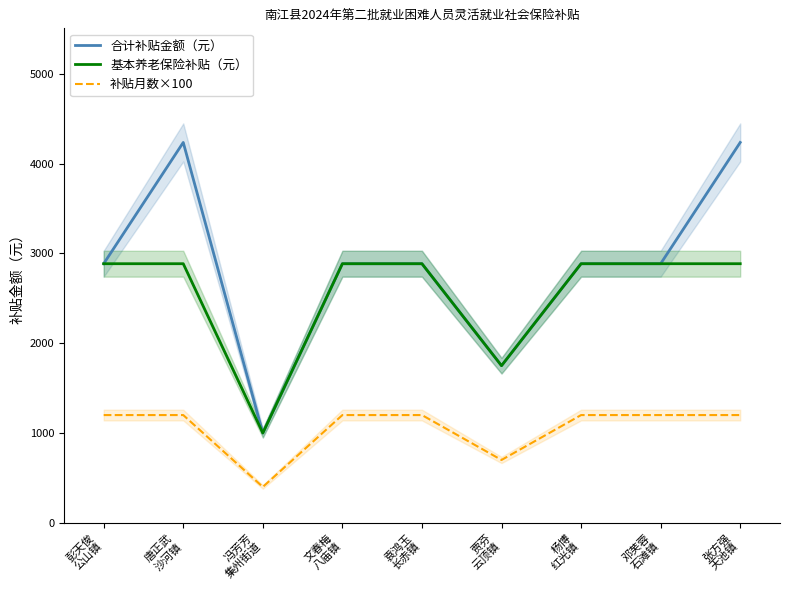

What value does the 补贴月数×100 series have at 冯芳芳
集州街道?

400.0